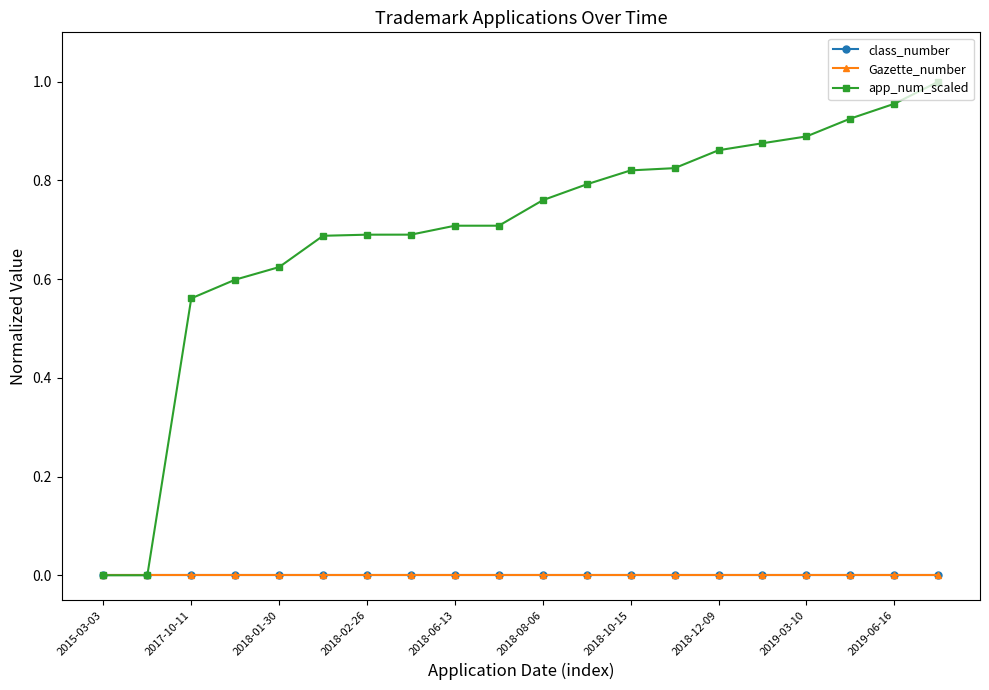

True or false: app_num_scaled and Gazette_number intersect in this chart.

False